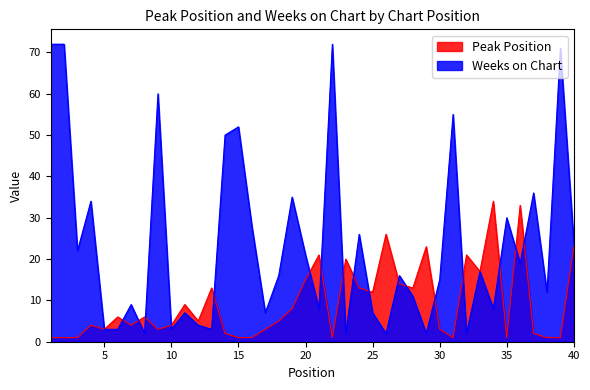

Reading right to left, transcribe all the data shown in this chart.

Peak Position: 23	1	1	2	33	1	34	17	21	1	3	23	13	14	26	12	13	20	1	21	15	8	5	3	1	1	2	13	5	9	4	3	6	4	6	3	4	1	1	1
Weeks on Chart: 24	71	12	36	19	30	8	17	2	55	15	2	11	16	2	7	26	2	72	8	21	35	16	7	28	52	50	3	4	7	3	60	2	9	3	3	34	22	72	72